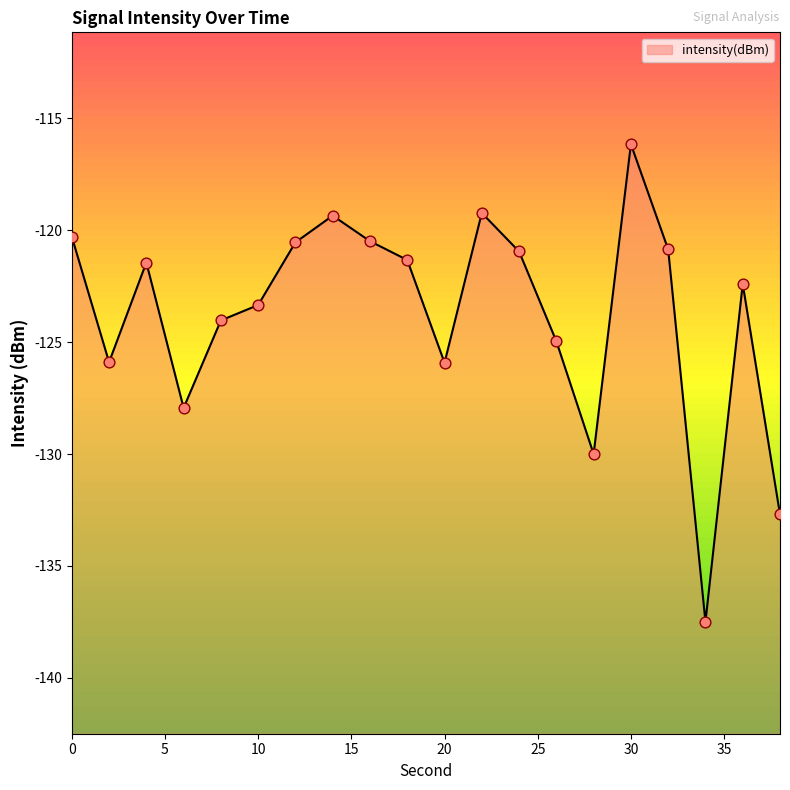

Between 30 and 0, which is larger?

30